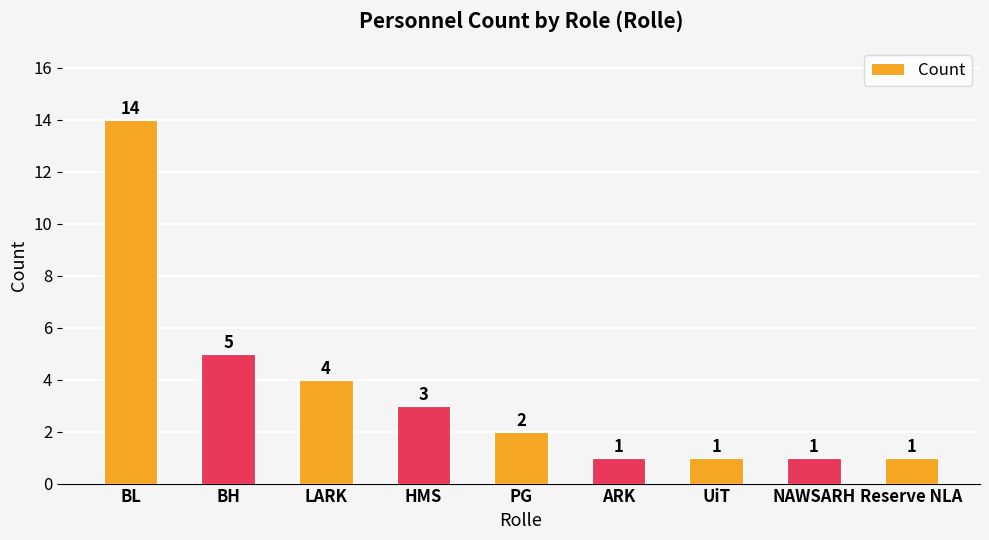

What is the sum of the values at NAWSARH and PG?

3